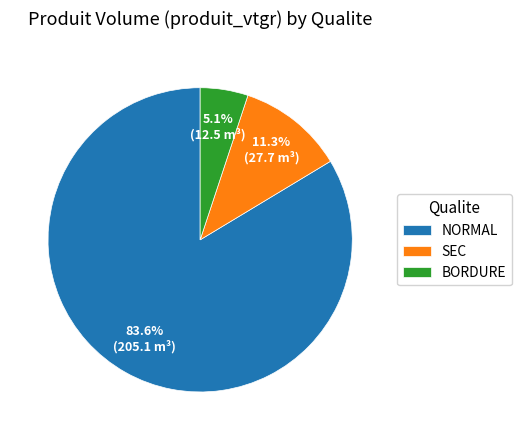

Rank the categories by value from lowest to highest.

BORDURE, SEC, NORMAL